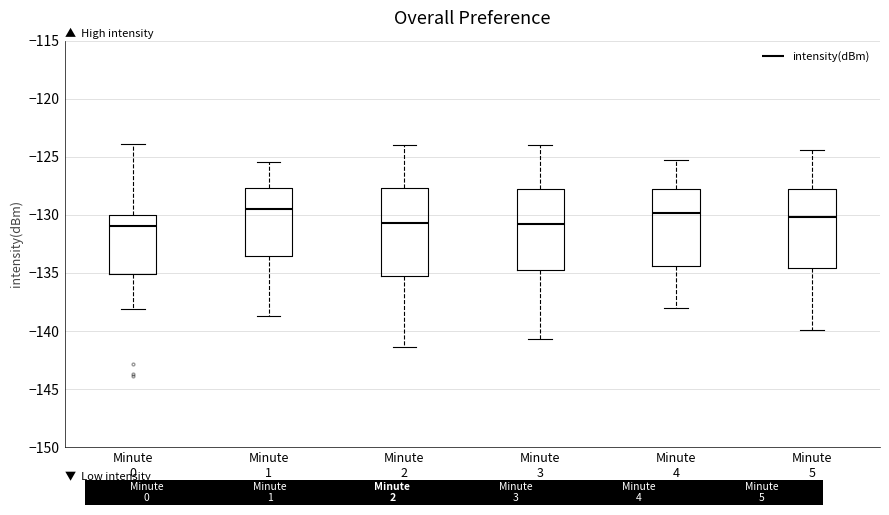

Which box is the tallest, from its lower edge to its upper edge?

Minute 2